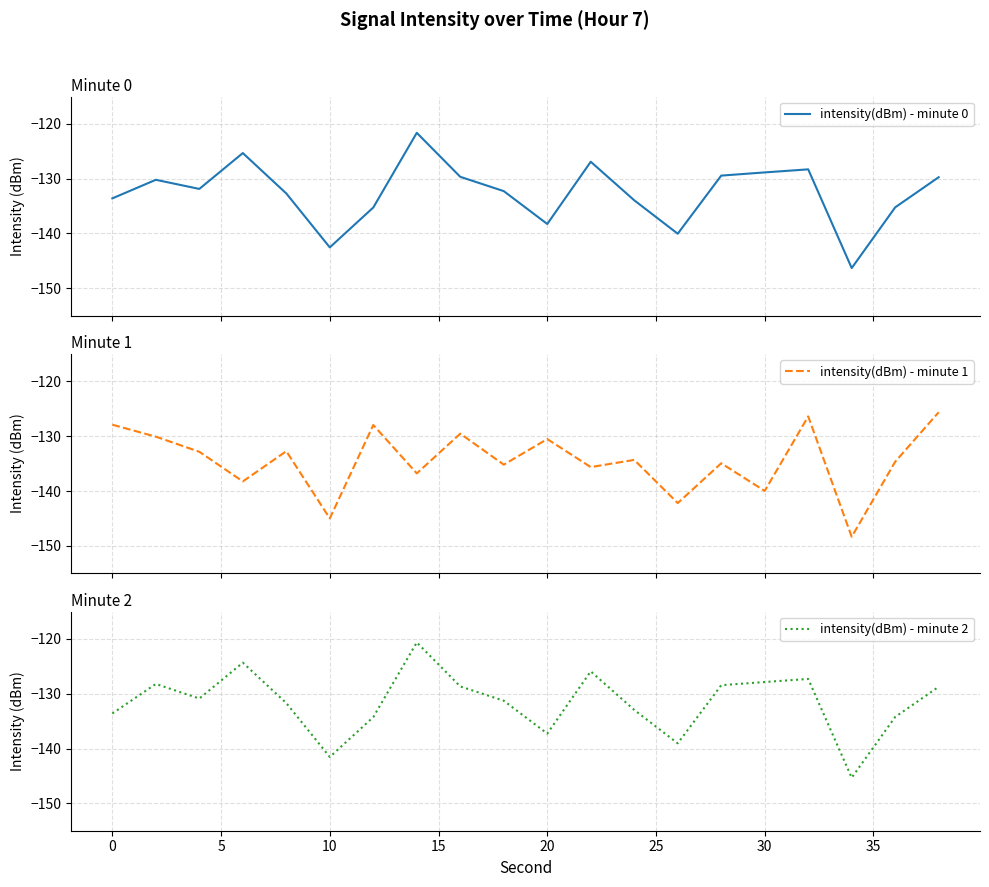

What is the highest value of the intensity(dBm) - minute 1 series?

-125.6